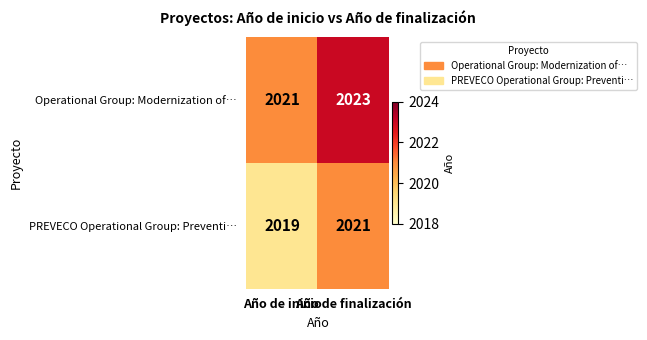

What is the sum of all Operational Group: Modernization of… values?

4044